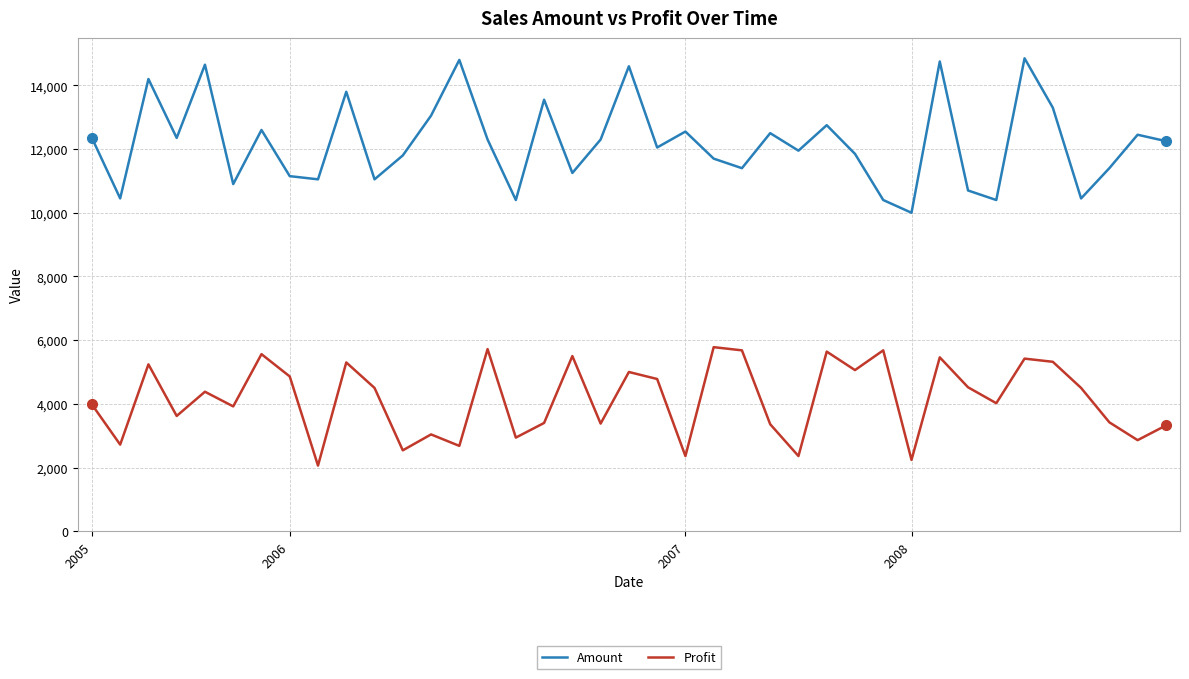

How many values in the Profit series are below 4380?

19